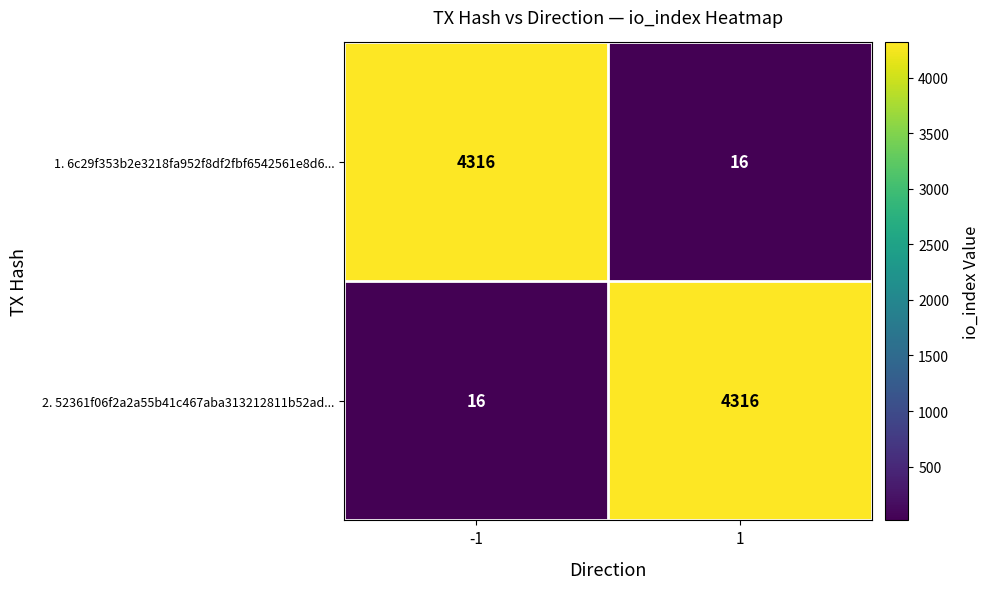

Read the 2. 52361f06f2a2a55b41c467aba313212811b52ad... value at 1, to the nearest 10.

4320